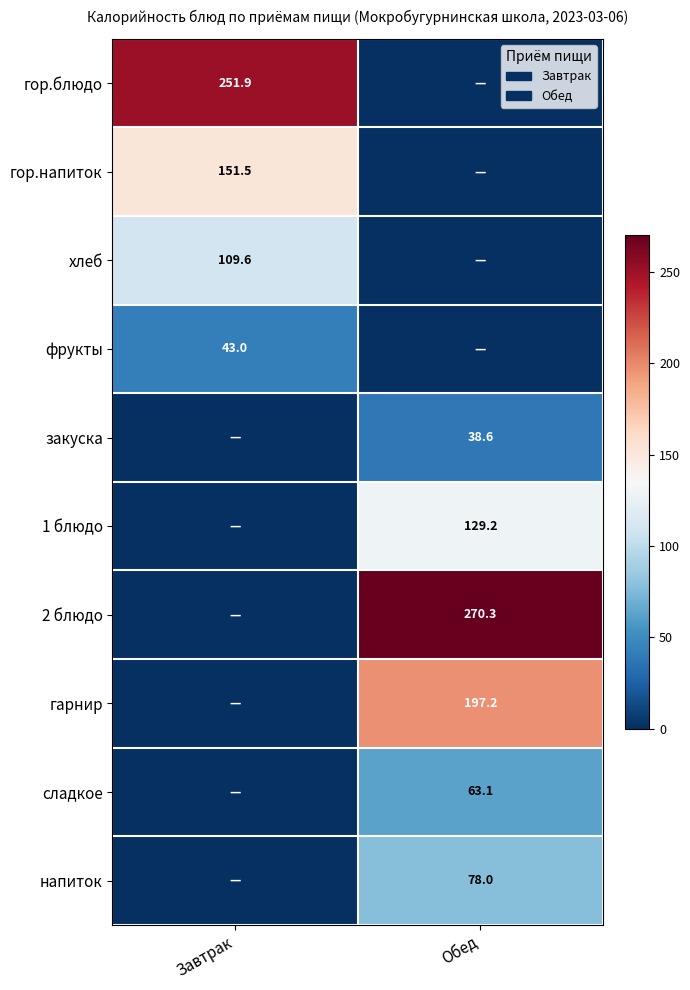

True or false: гор.напиток has a value of 89.0 at Завтрак.

False